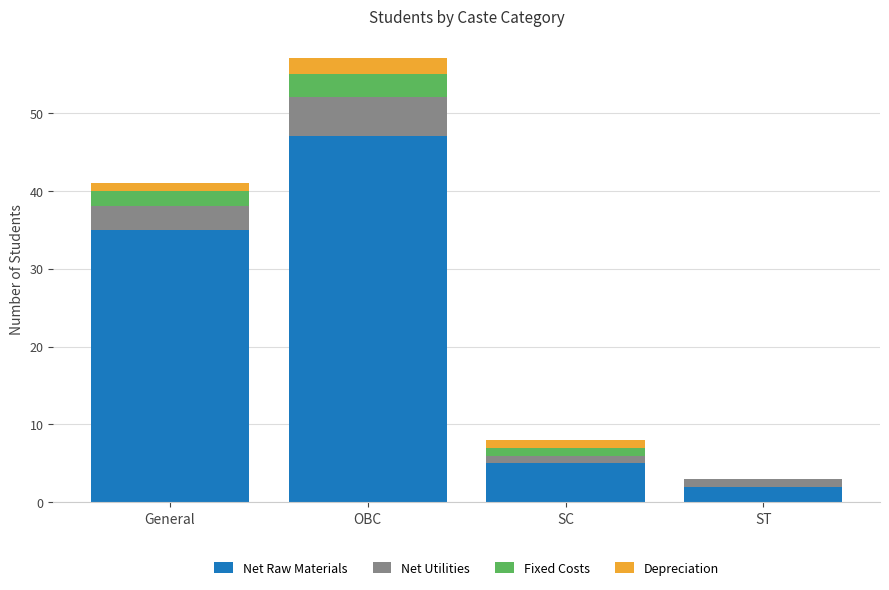

Count the number of categories in the chart.

4